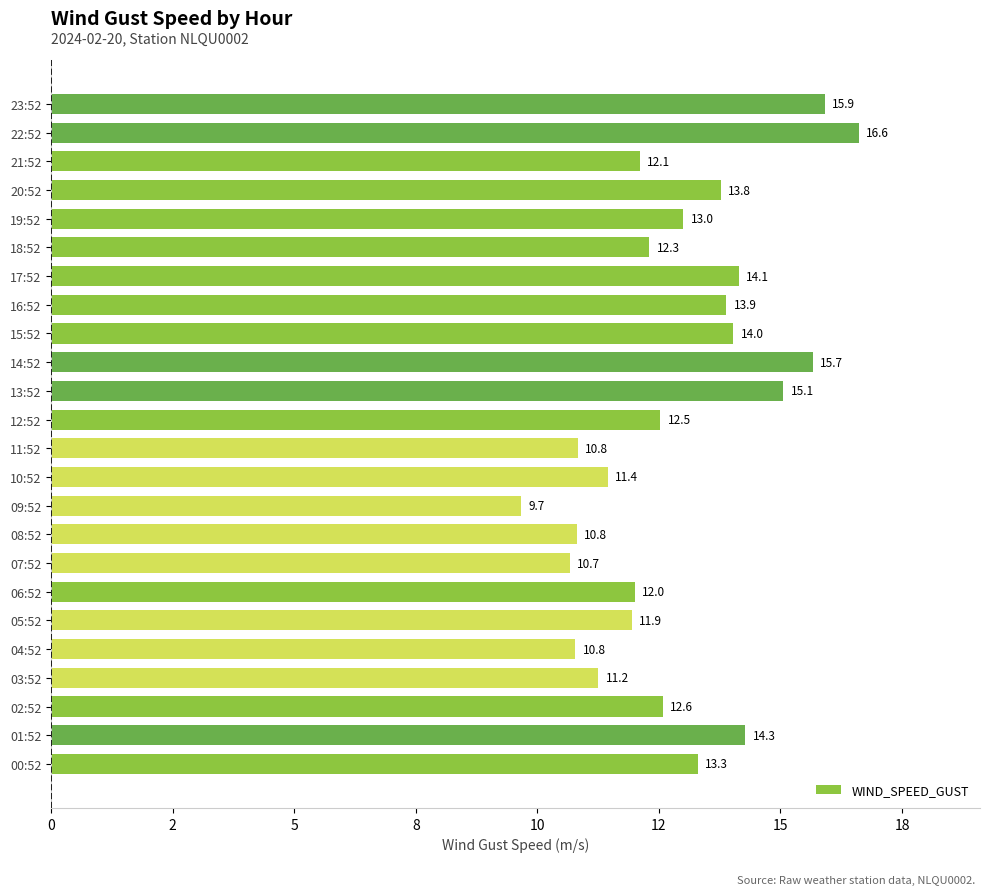

Are the bars grouped side by side (vs. stacked)?

No